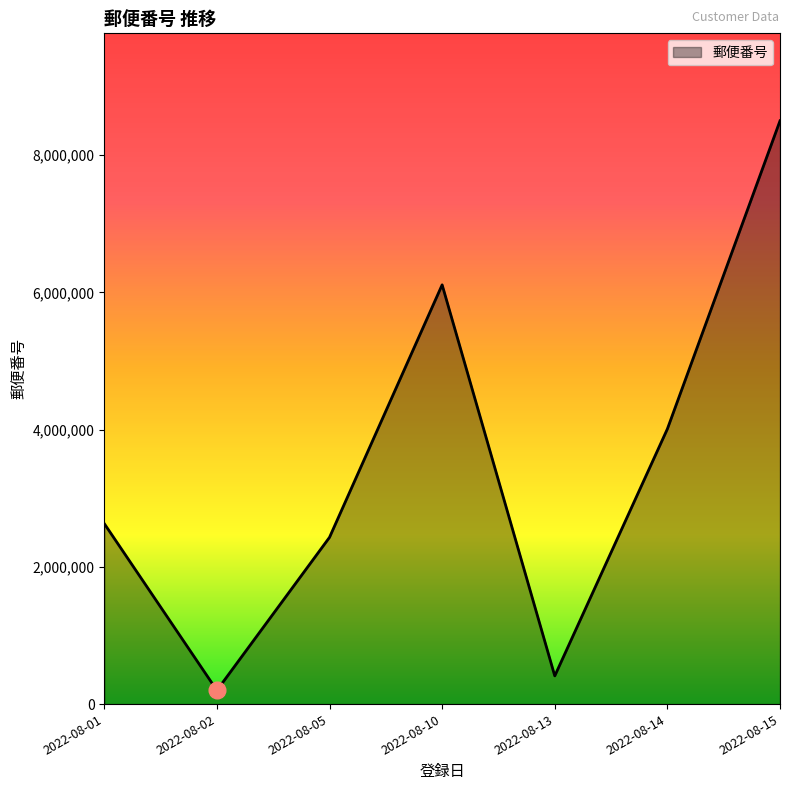

How many values are below 2630034?

3